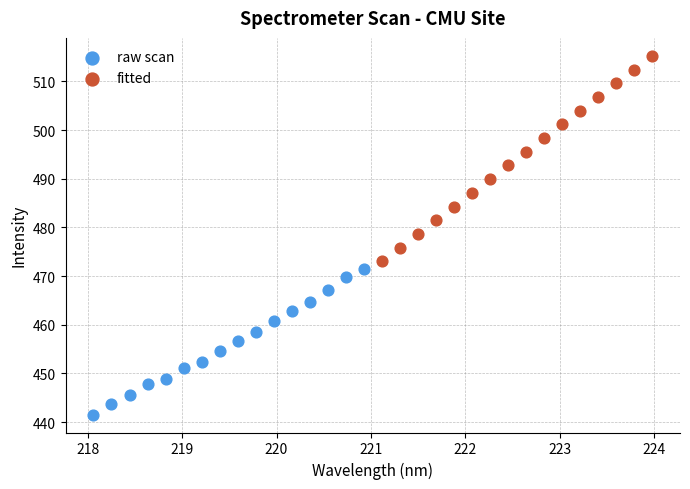

What are all the series names shown in the legend?

raw scan, fitted